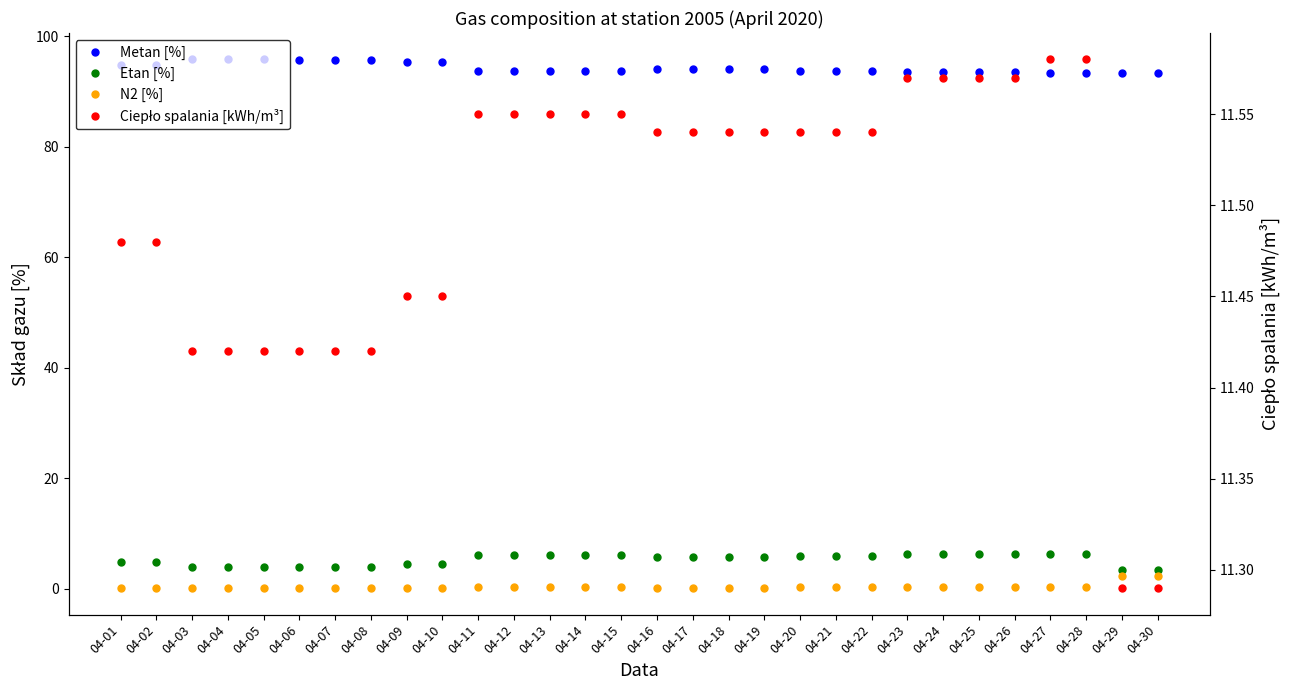

What is the average value of the Etan [%] series?

5.3